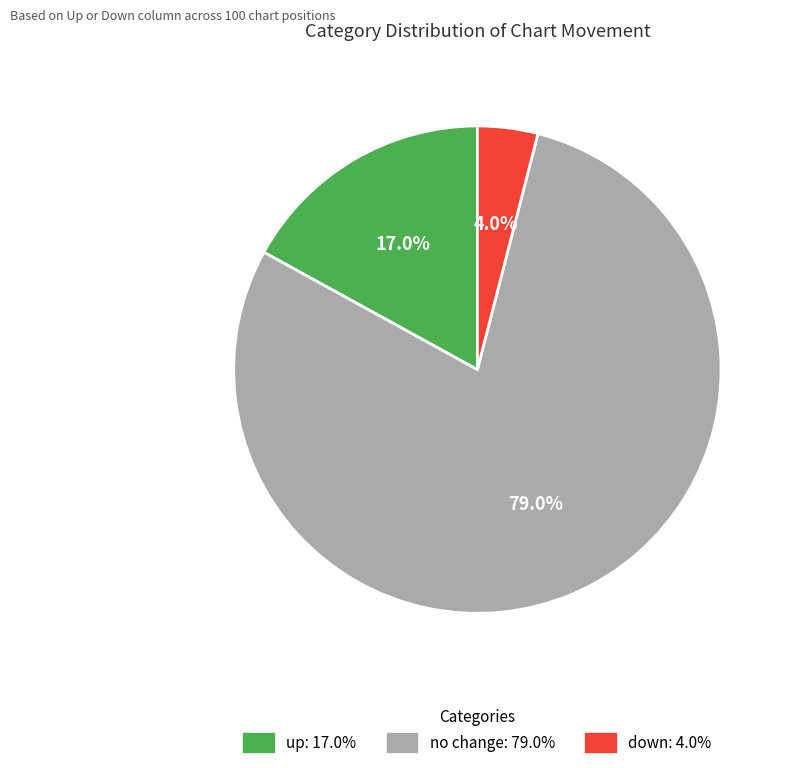

To the nearest percent, what is the average slice percentage?

33%